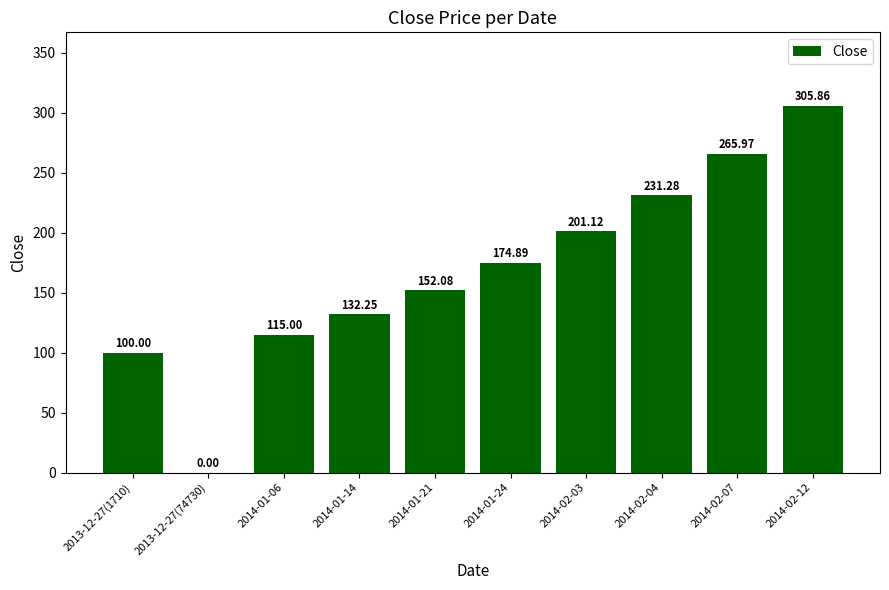

What is the sum of all values?

1678.5